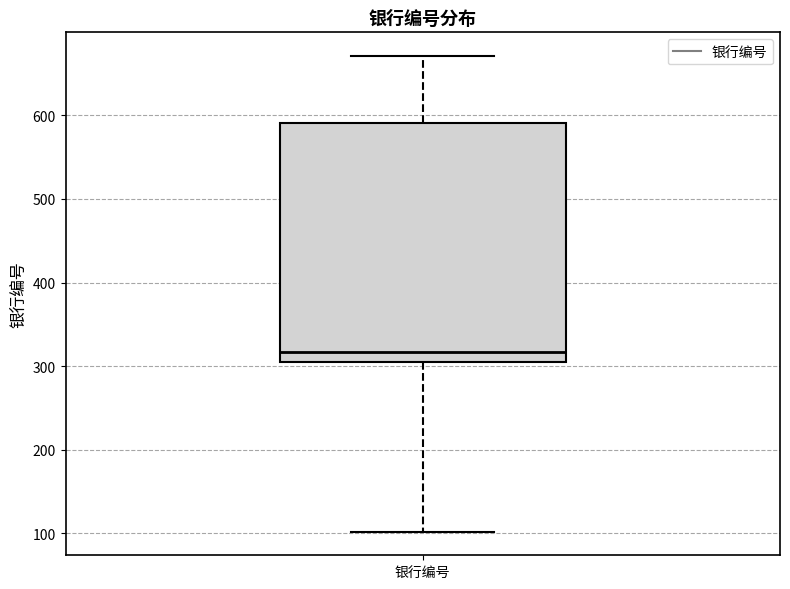

Where does the median line of the box for 银行编号 sit on the y-axis? The values are not printed on the chart, so give them approximately, as read against the axis.

320